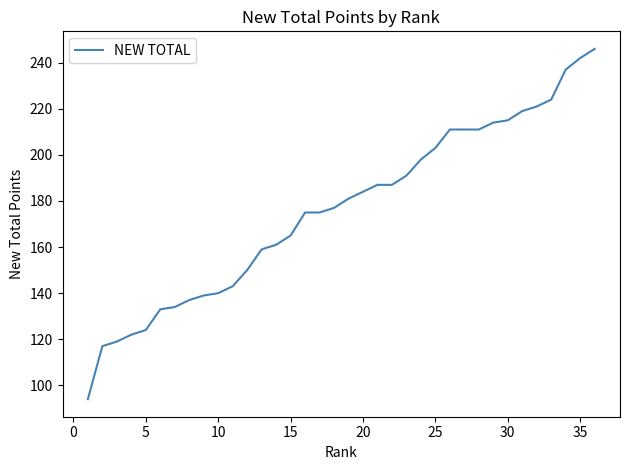

What is the difference between the maximum and minimum values?

152